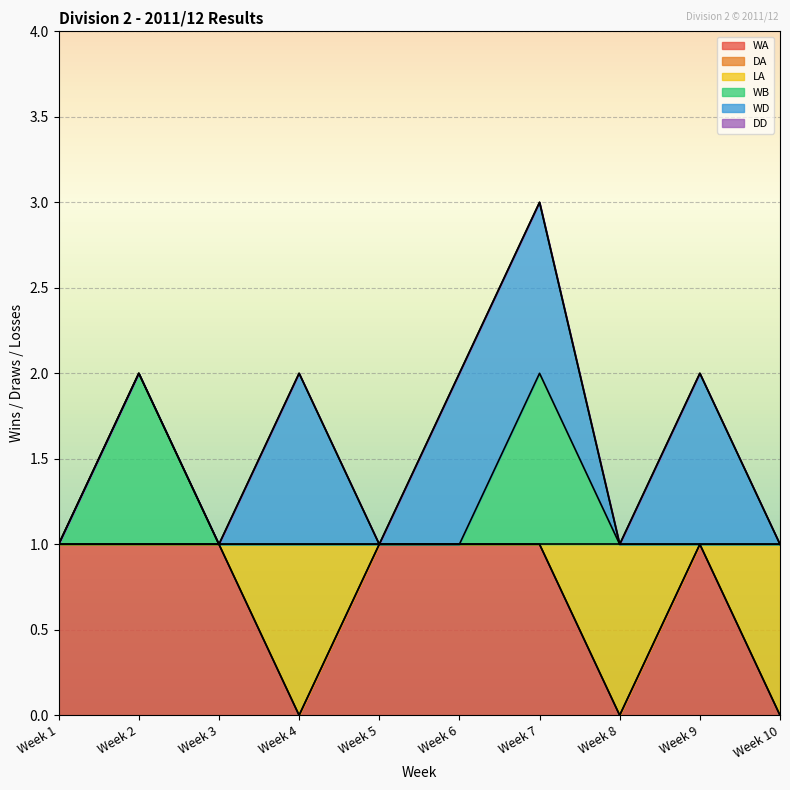

Between Week 3 and Week 5, which is larger?

Week 3